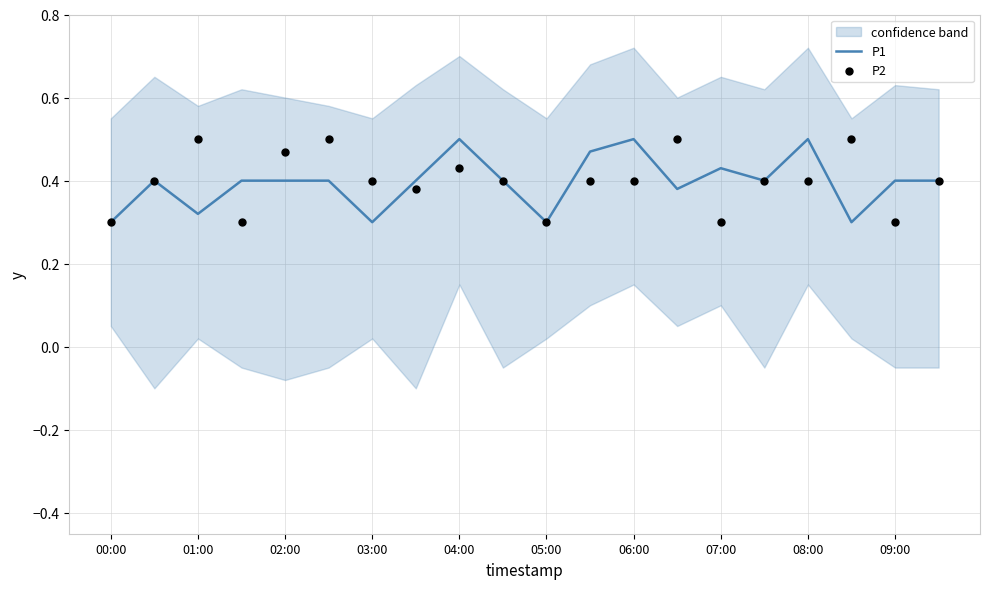

Which series reaches the minimum Y coordinate?

P1